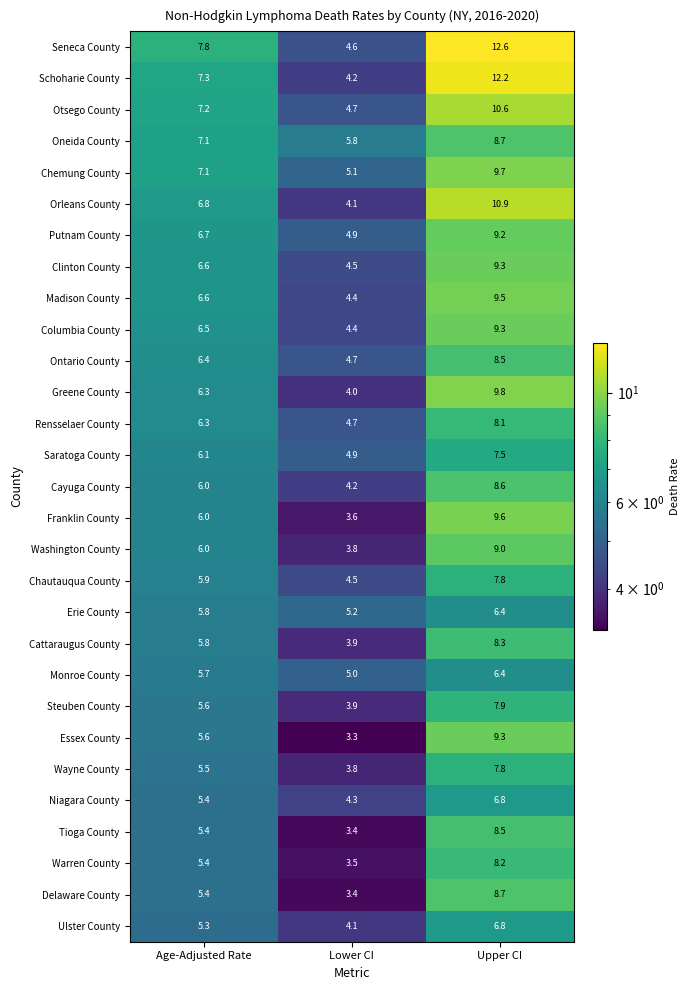

What is the total value across all series at Lower CI?

124.9